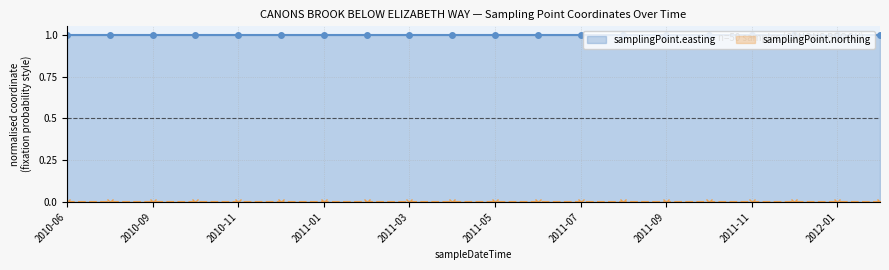

What are all the series names shown in the legend?

samplingPoint.easting, samplingPoint.northing